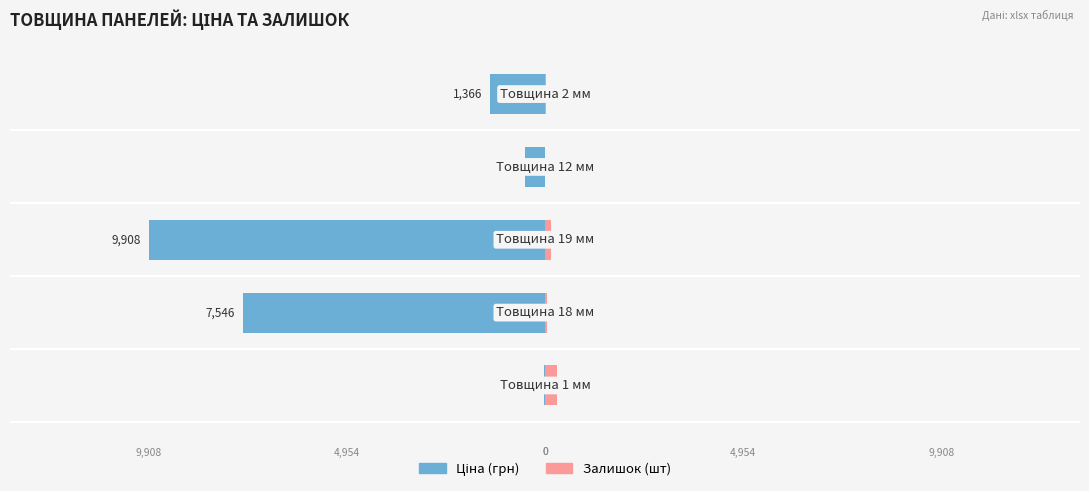

Which series has the largest range (max minus min)?

Ціна (грн)